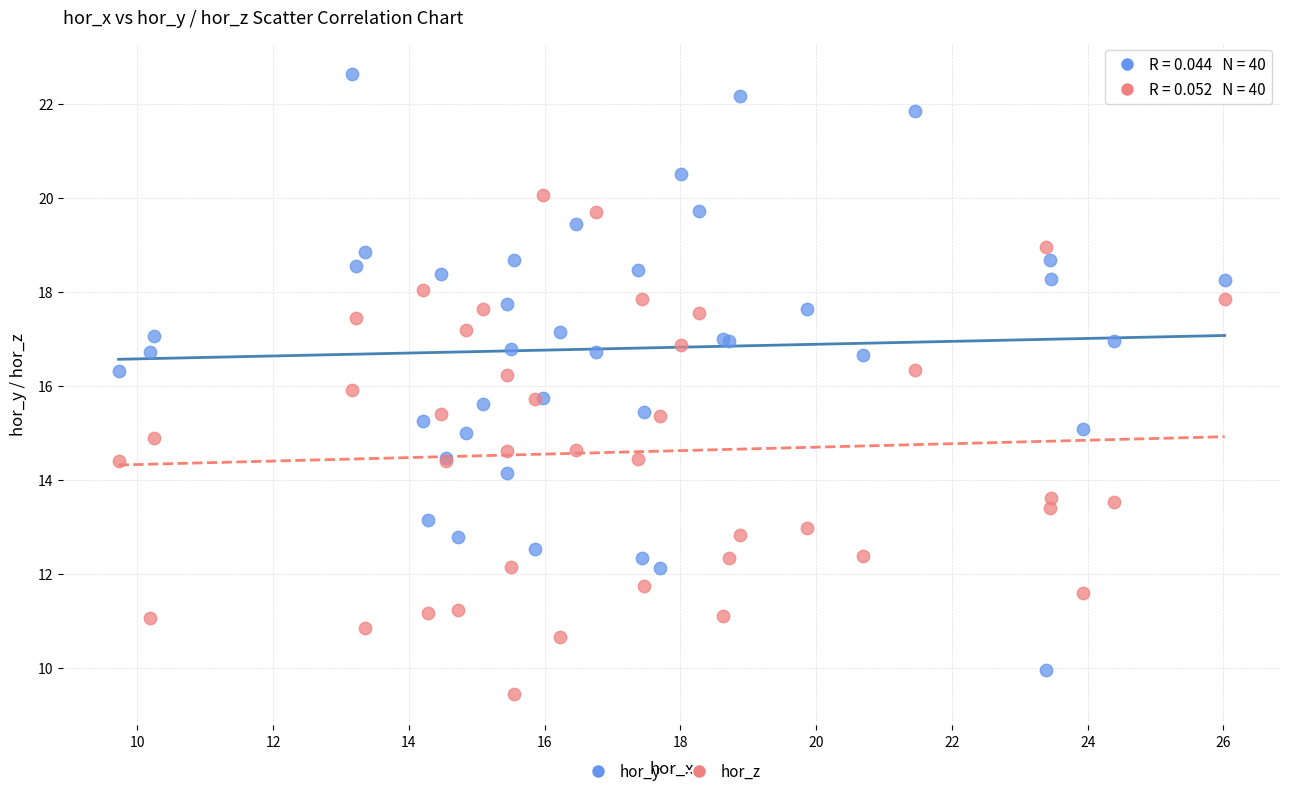

What is the X range (max minus min) for the scatter plot?

16.3